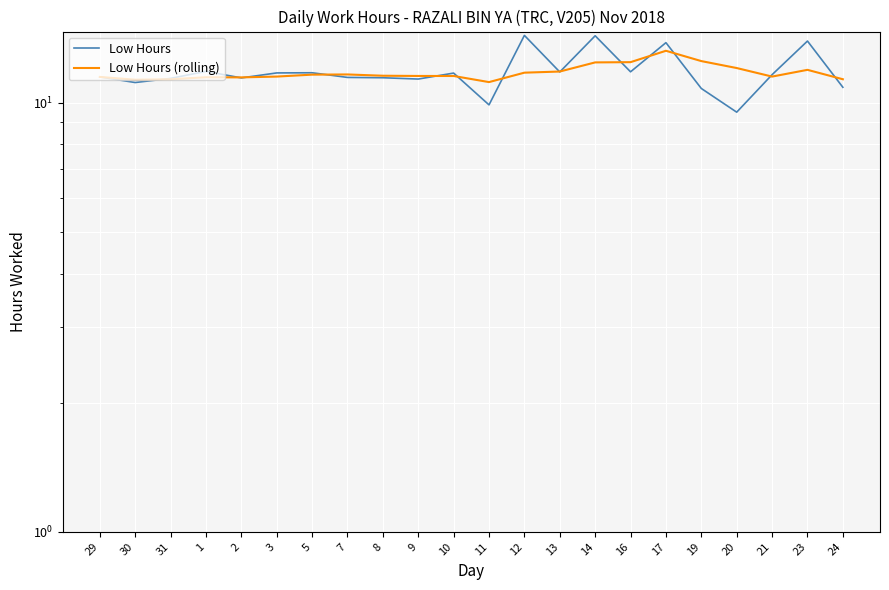

How many intersections are there between Low Hours (rolling) and Low Hours?

14